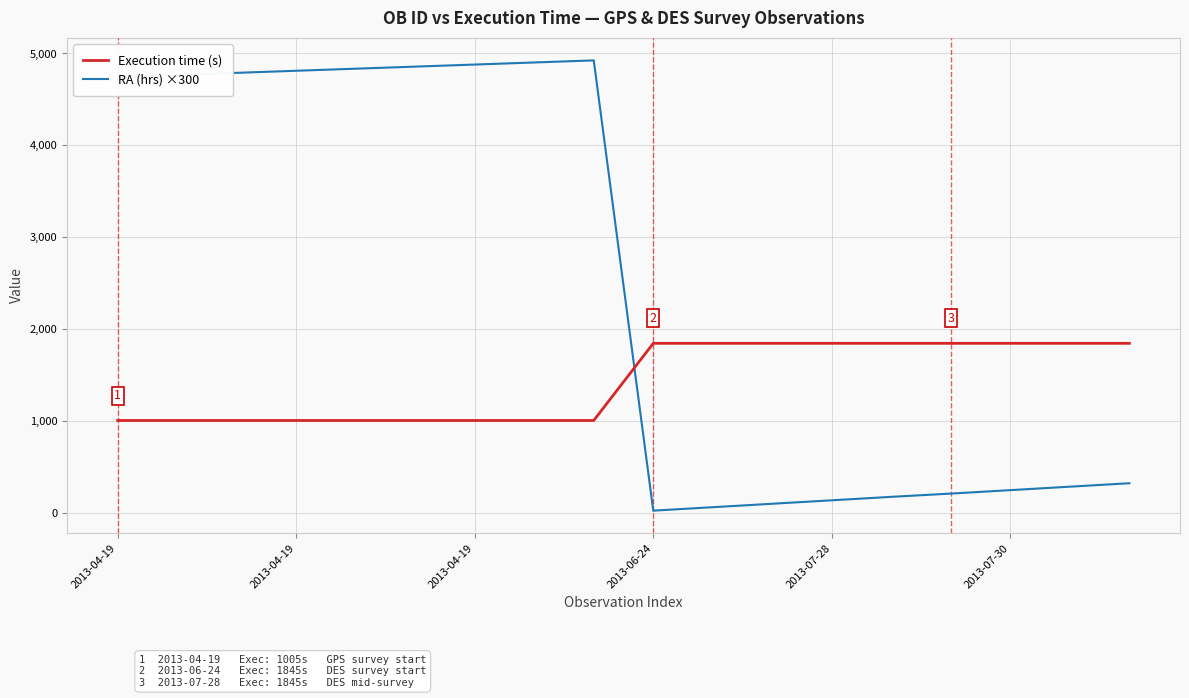

How many intersections are there between Execution time (s) and RA (hrs) ×300?

1